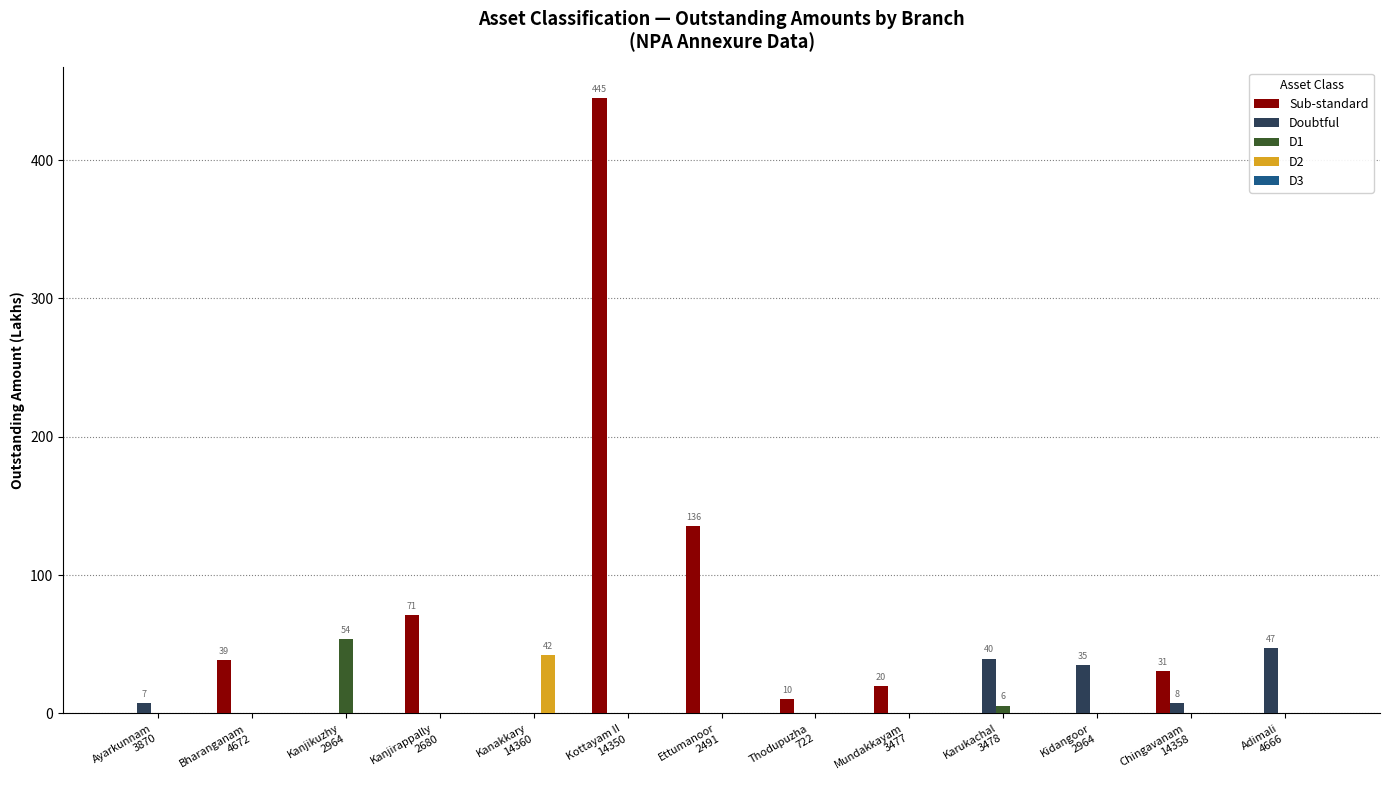

Which series has the largest total across all categories?

Sub-standard